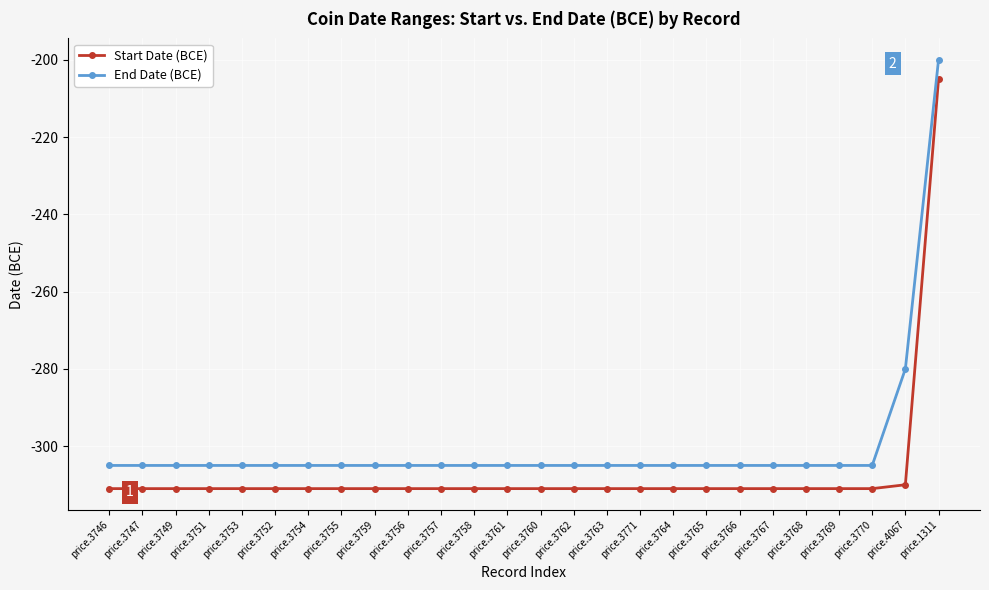

Reading left to right, what are all the values shown in this chart?

Start Date (BCE): -311	-311	-311	-311	-311	-311	-311	-311	-311	-311	-311	-311	-311	-311	-311	-311	-311	-311	-311	-311	-311	-311	-311	-311	-310	-205
End Date (BCE): -305	-305	-305	-305	-305	-305	-305	-305	-305	-305	-305	-305	-305	-305	-305	-305	-305	-305	-305	-305	-305	-305	-305	-305	-280	-200